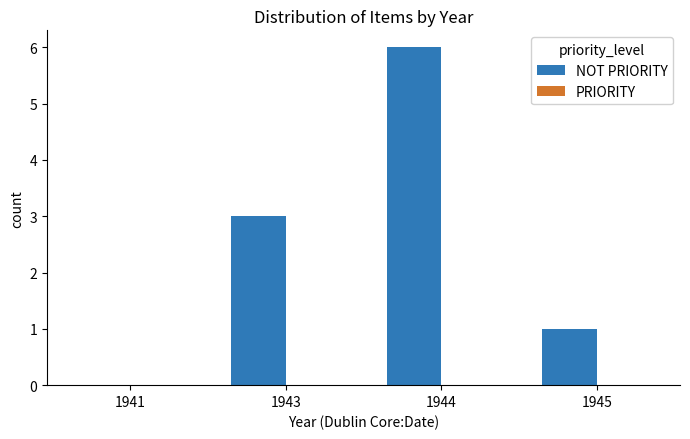

Which label corresponds to the largest value in the chart?

1944